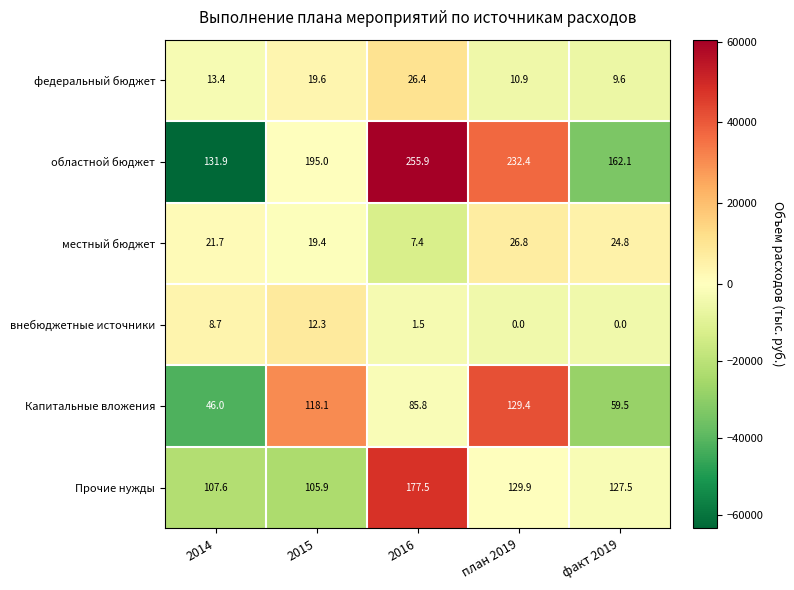

How many distinct data groups are displayed?

6